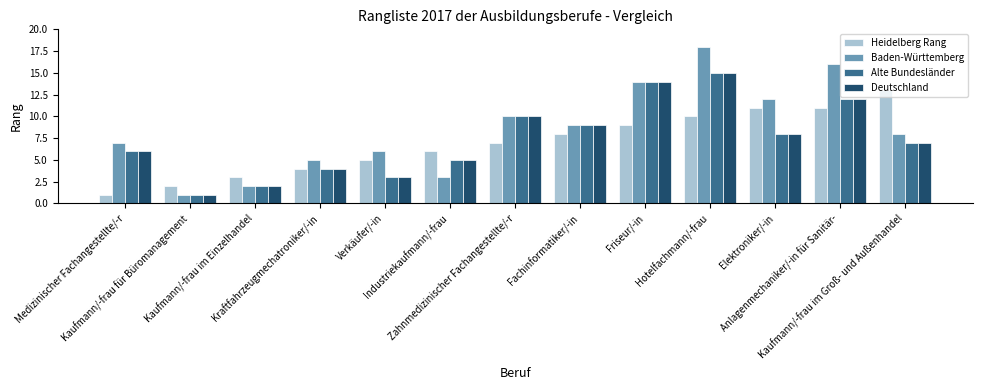

What are all the series names shown in the legend?

Heidelberg Rang, Baden-Württemberg, Alte Bundesländer, Deutschland